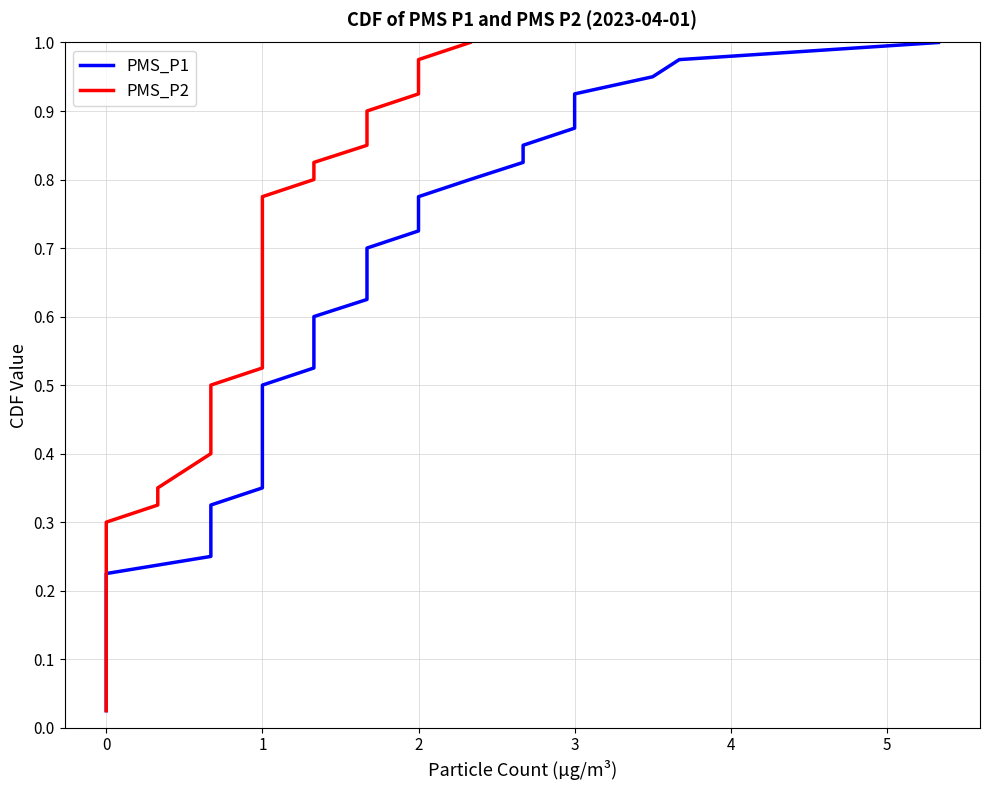

How many lines are shown in the chart?

2